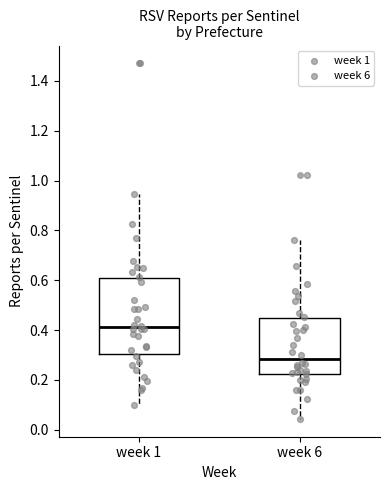

Reading left to right, read every box against the y-axis: the position of its median line, the range the box covers, and the ends of its whiskers. The values are not printed on the chart, so give them approximately, as read against the axis.

week 1: median 0.42, box 0.30 to 0.60, whiskers 0.10 to 0.94
week 6: median 0.28, box 0.22 to 0.44, whiskers 0.04 to 0.76